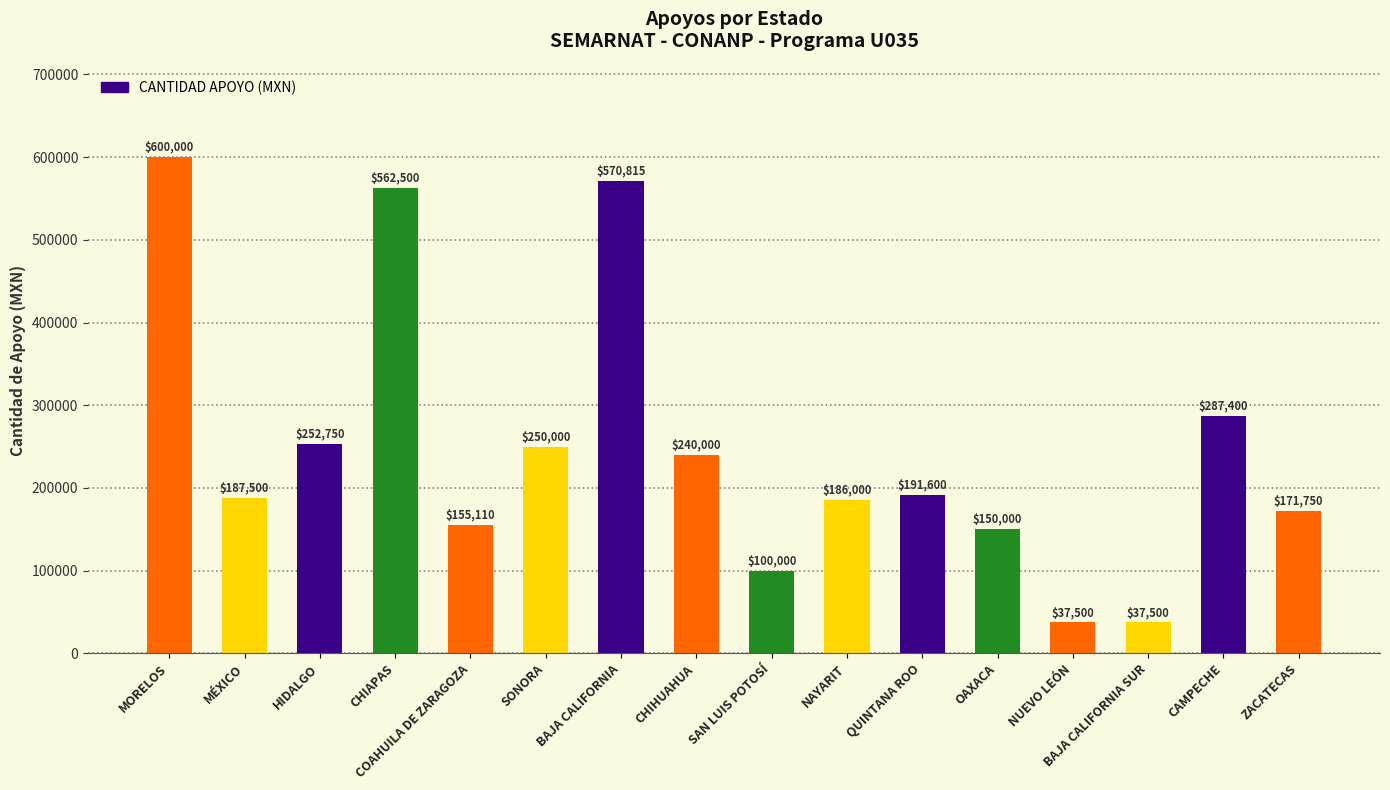

What is the average value?

248777